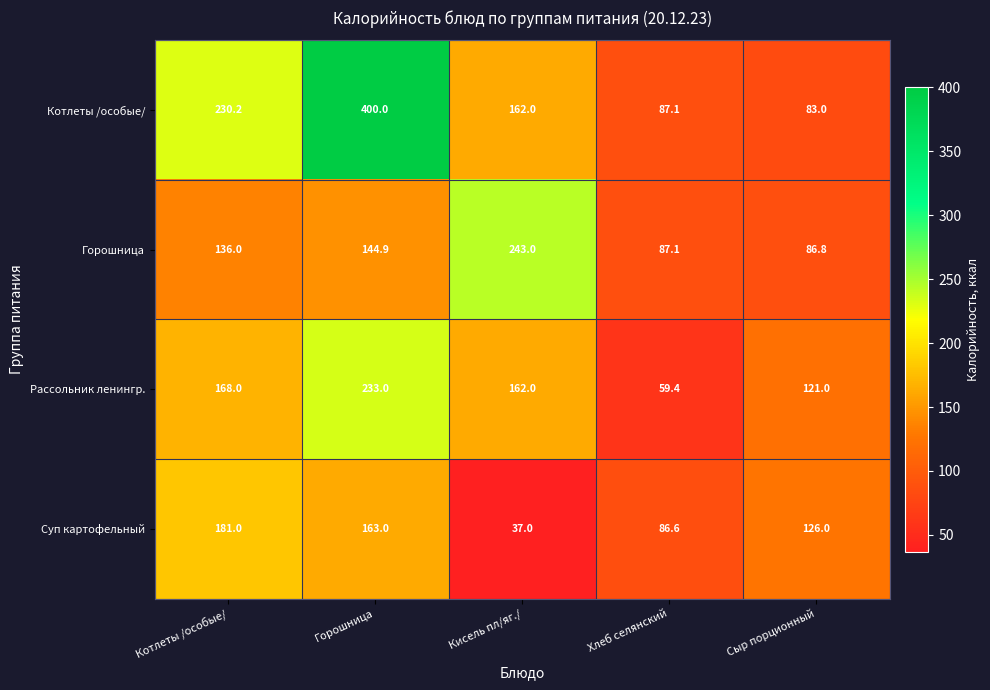

At which category does the chart reach its minimum across all series?

Кисель пл/яг./